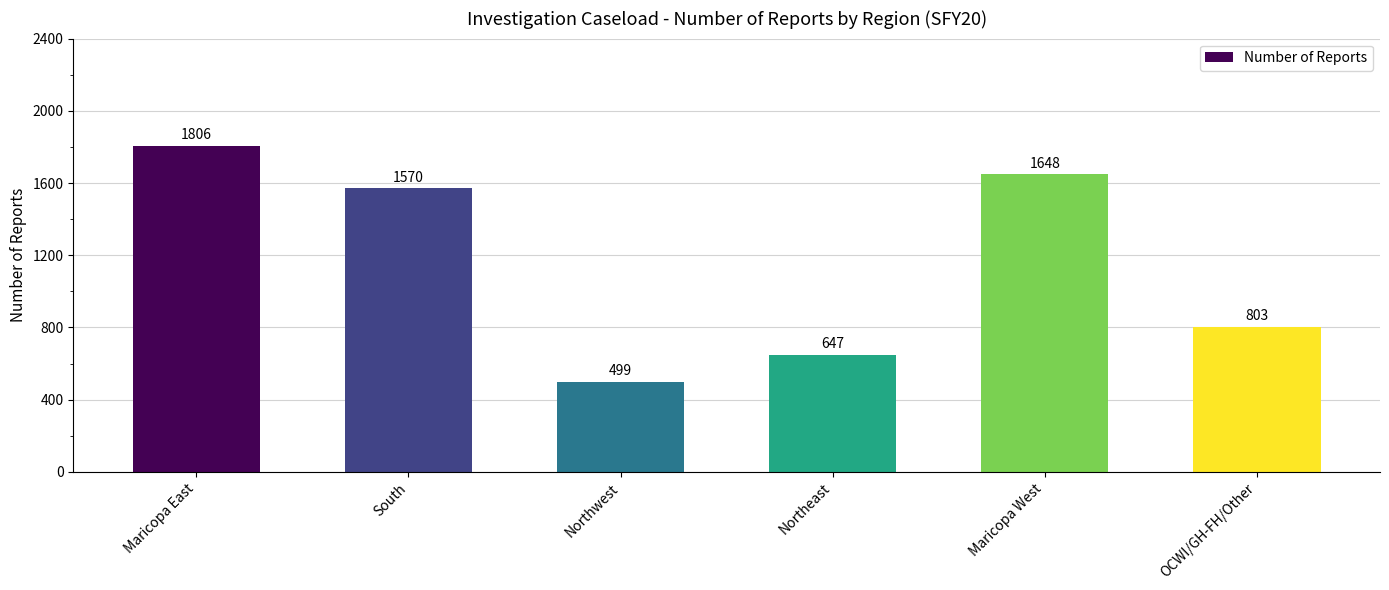

Which has a higher value, OCWI/GH-FH/Other or Northwest?

OCWI/GH-FH/Other